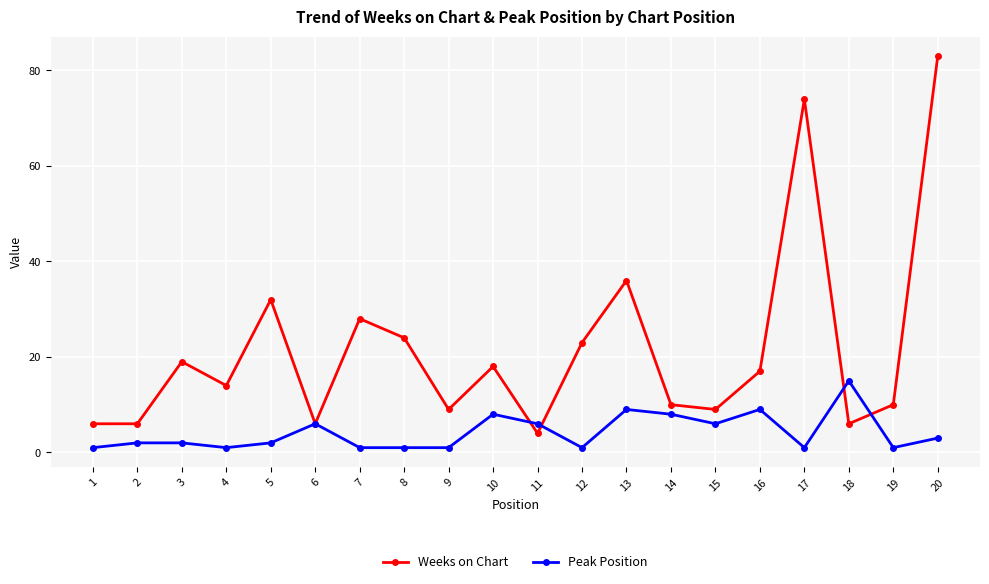

Where is Weeks on Chart nearest to the value 43?

13